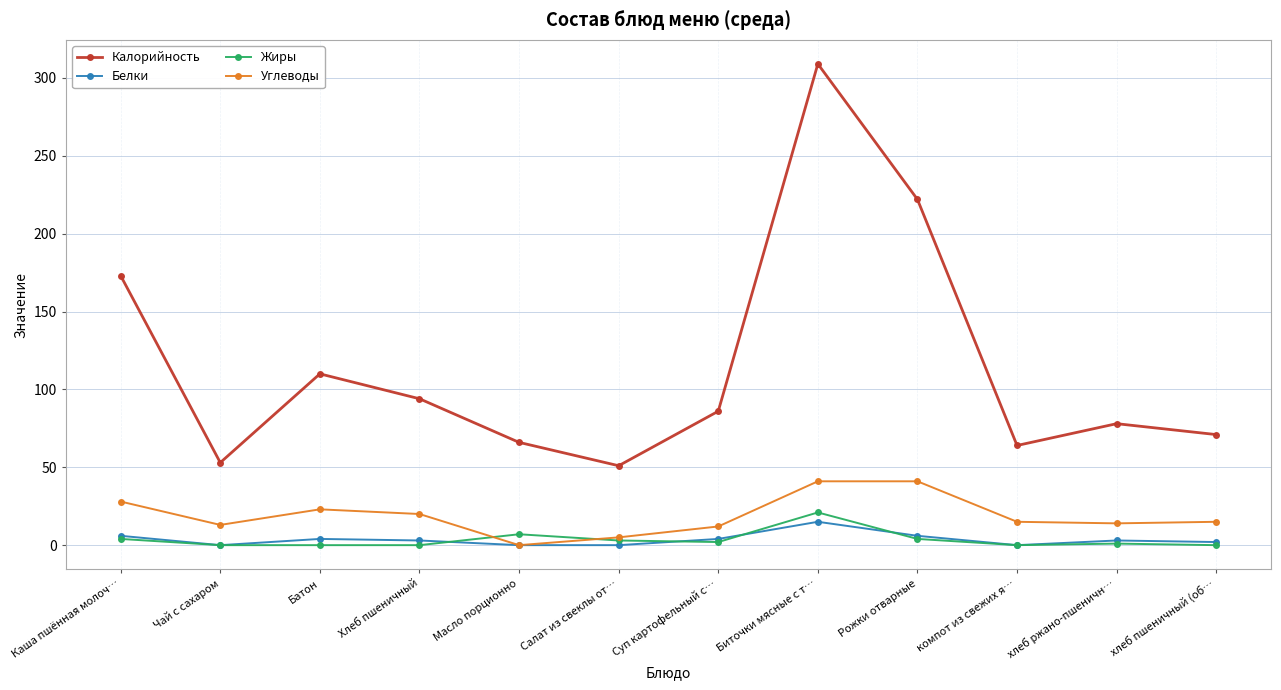

Which series has the largest total across all categories?

Калорийность